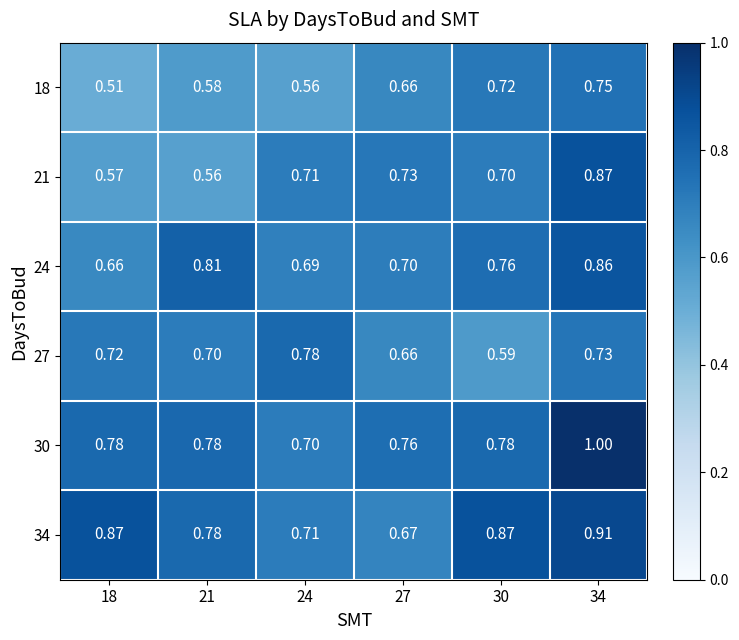

Rank the series by their maximum value, from highest to lowest.

30, 34, 21, 24, 27, 18